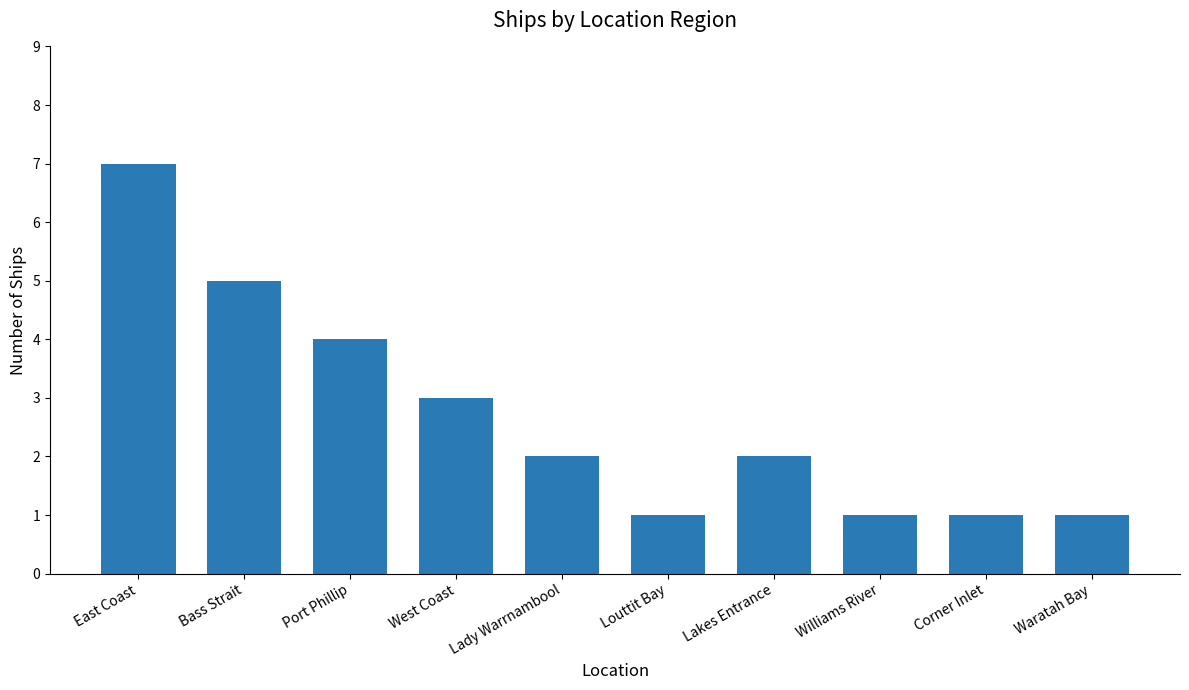

What is the label of the 1st bar from the left?

East Coast